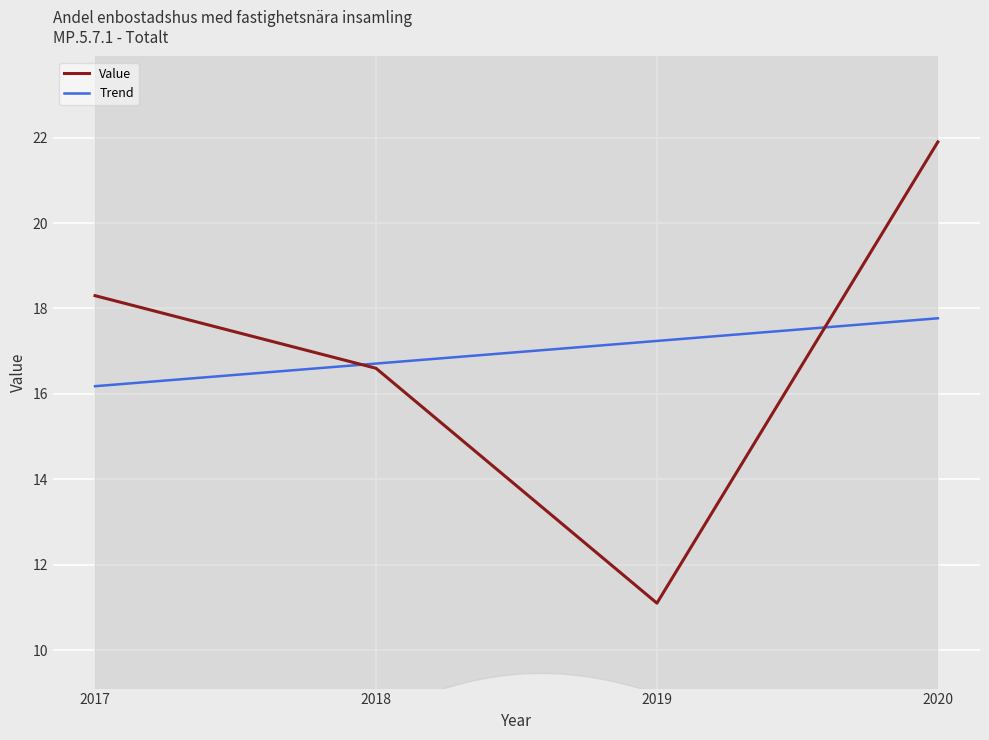

Which category has the lowest value across all series?

2019